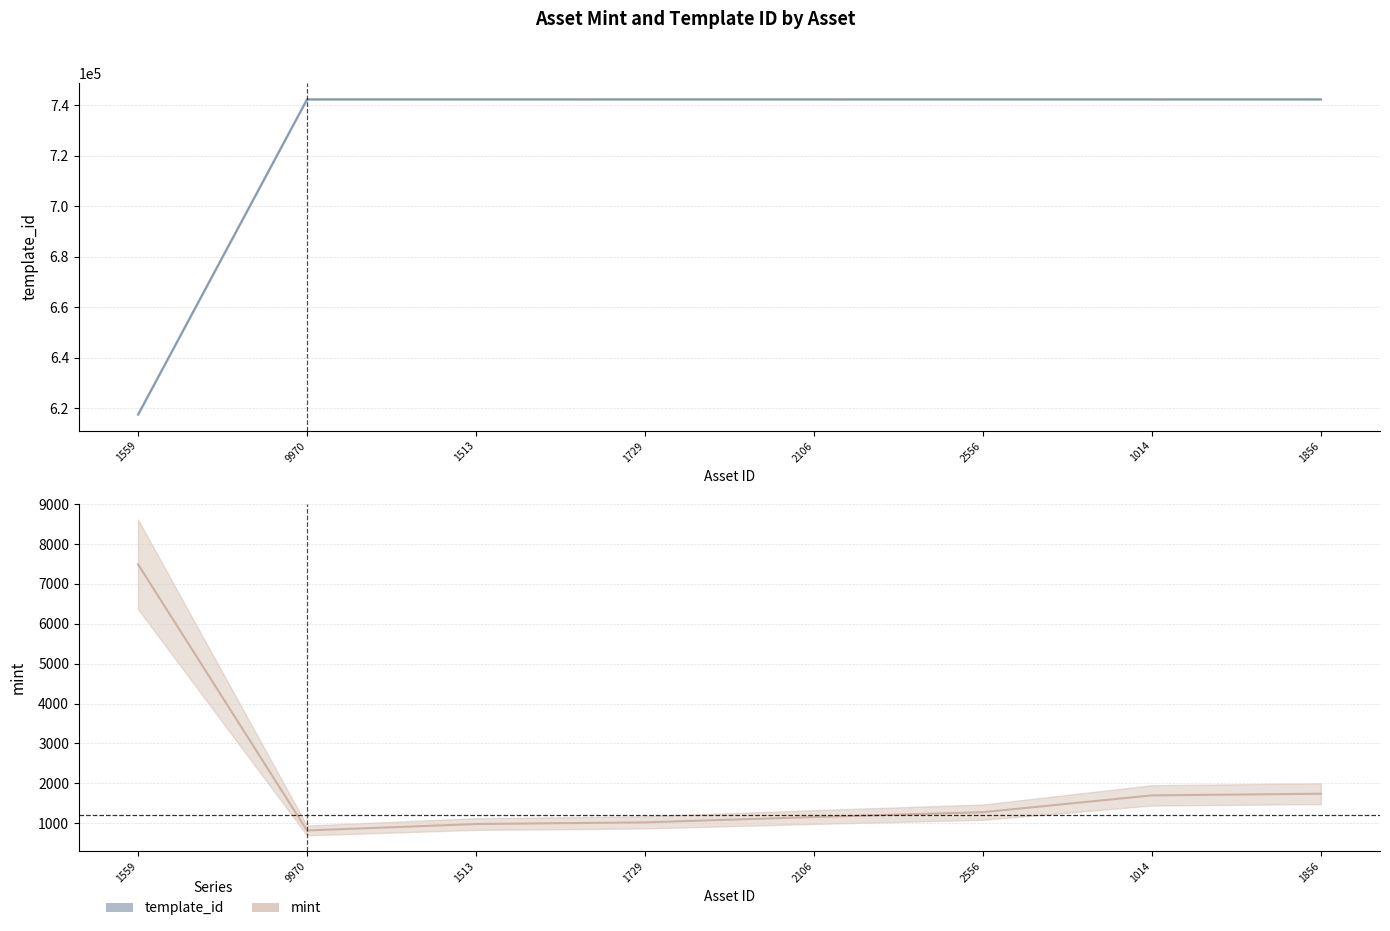

Is the value of template_id at 1014 greater than the value of mint at 1729?

Yes